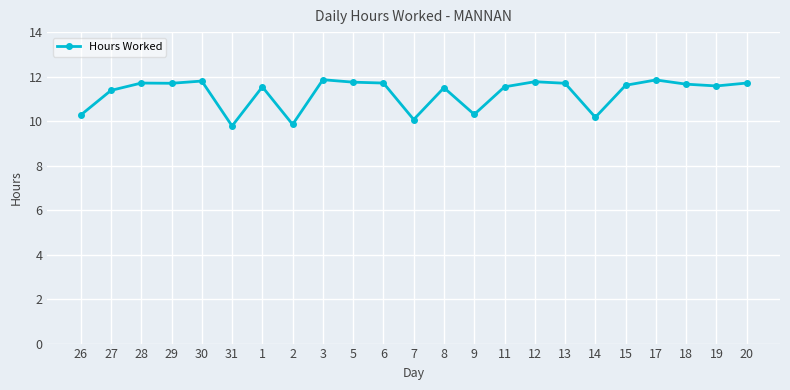

What is the smallest value displayed?

9.8